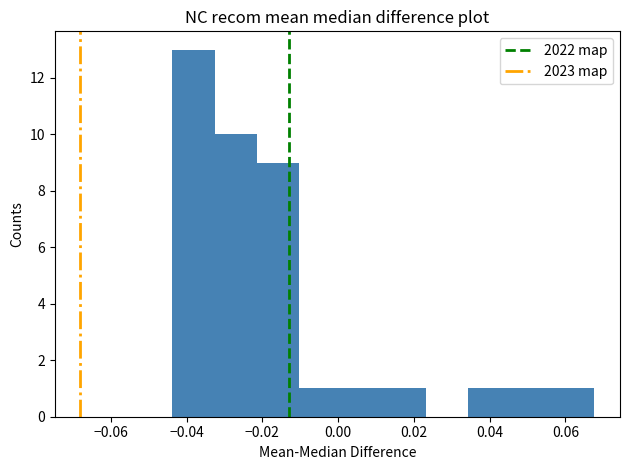

How tall is the bar that spans -0.010 to 0.000 on the x-axis? Neither the bar edges nor the heights are printed on the chart, so give them approximately, as read against the axes.

1